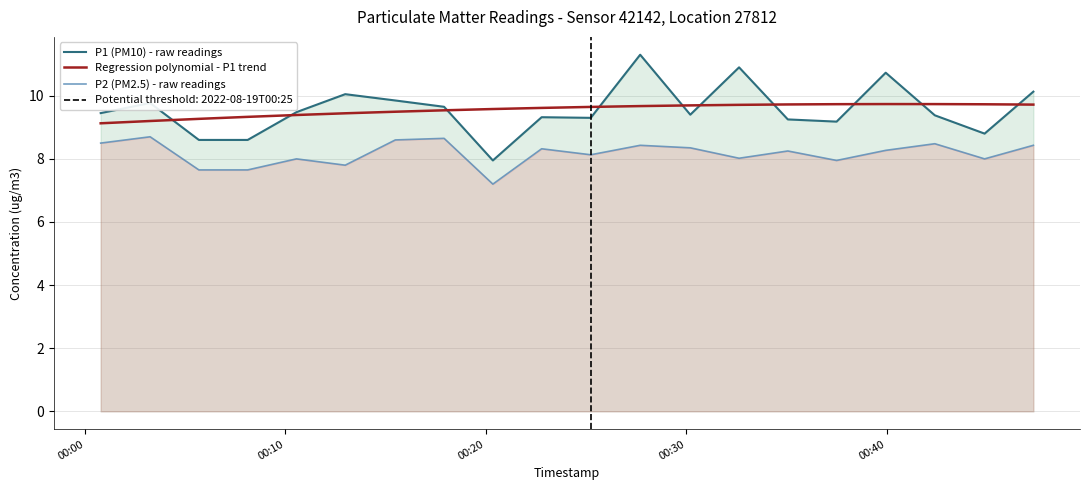

True or false: Regression polynomial - P1 trend and P2 (PM2.5) - raw readings intersect in this chart.

False